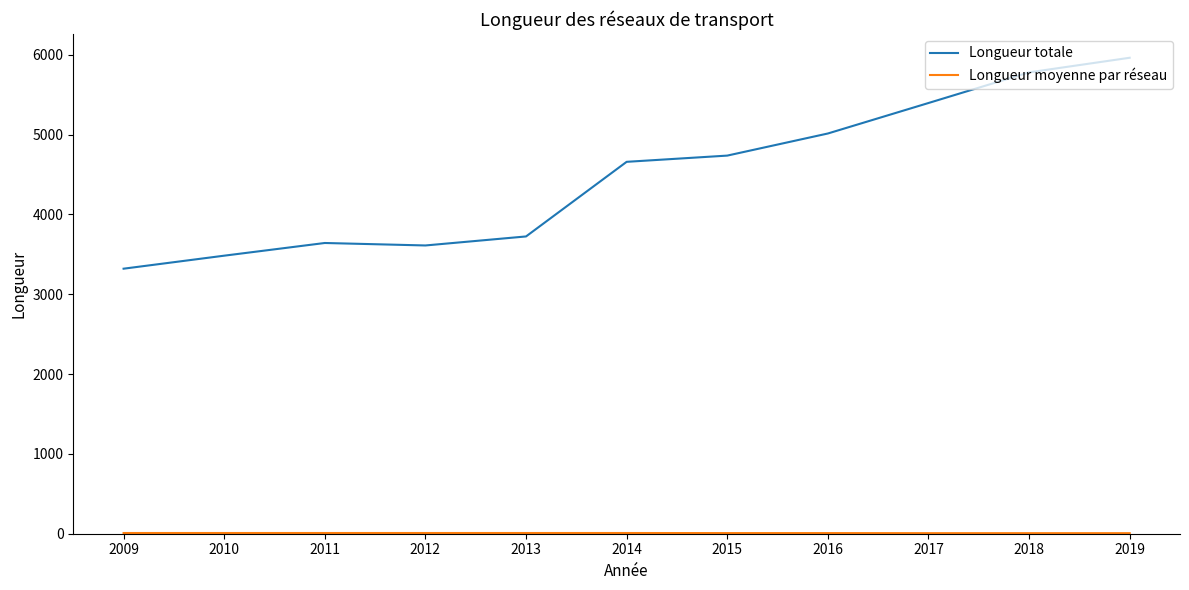

Is it true that Longueur totale equals 9682 at 2017?

False